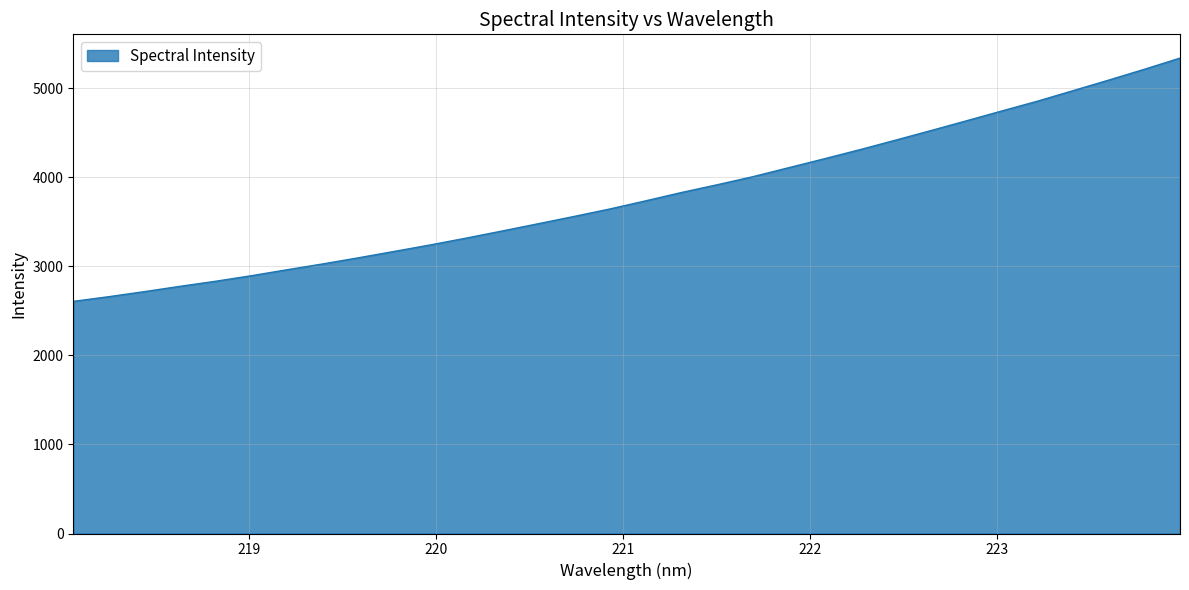

What is the smallest value displayed?

2606.4